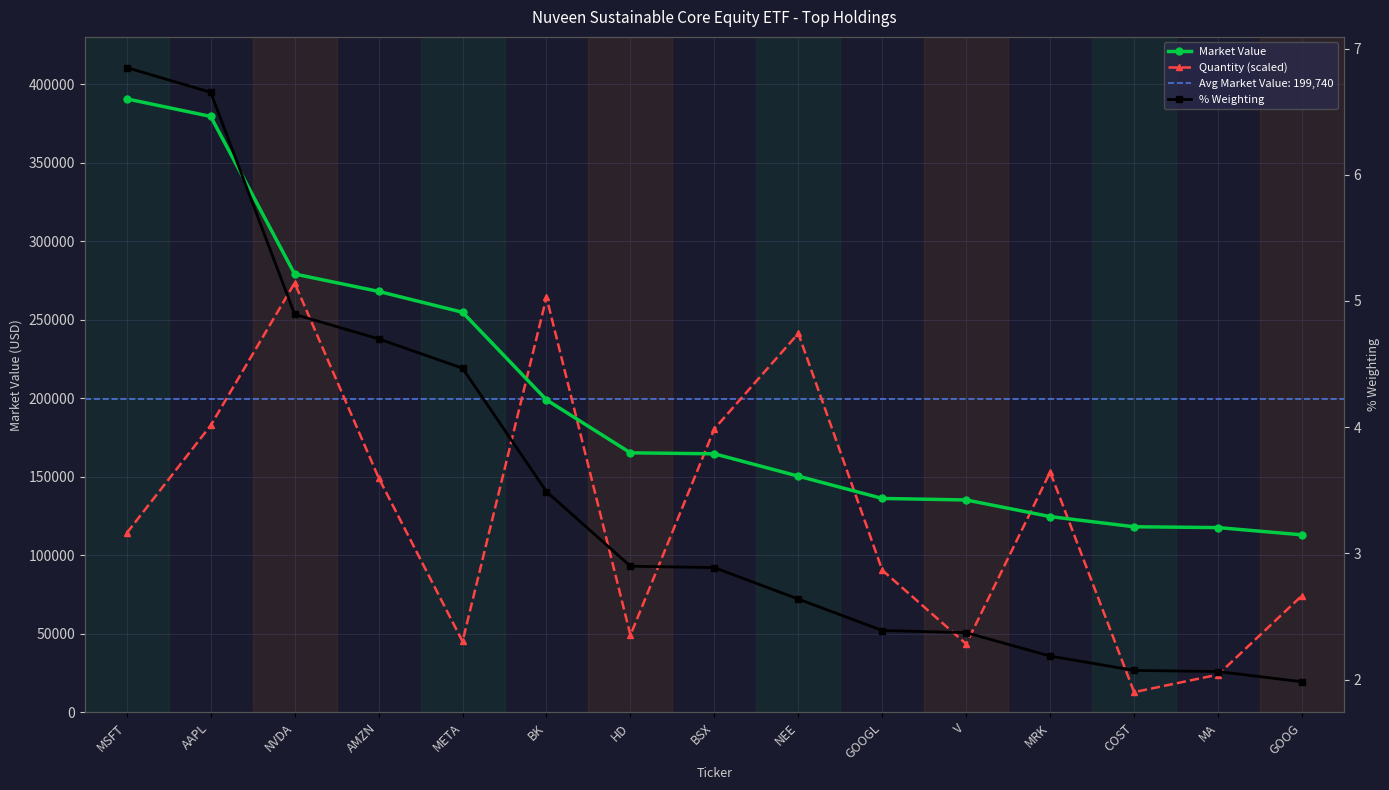

Read the Quantity (scaled) value at AMZN.

149419.8